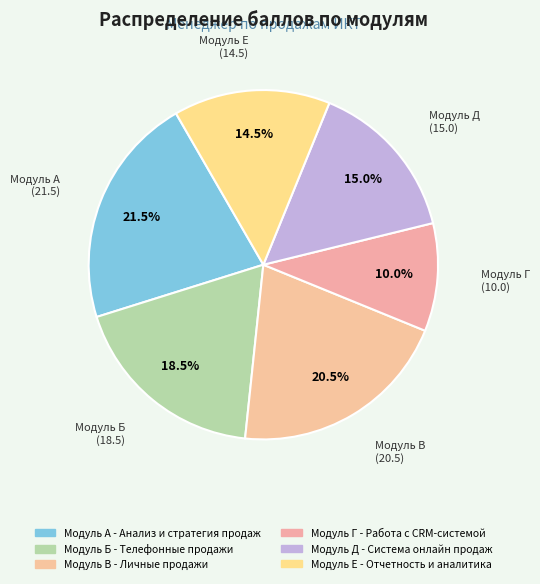

Is there any slice that represents more than half of the pie?

No